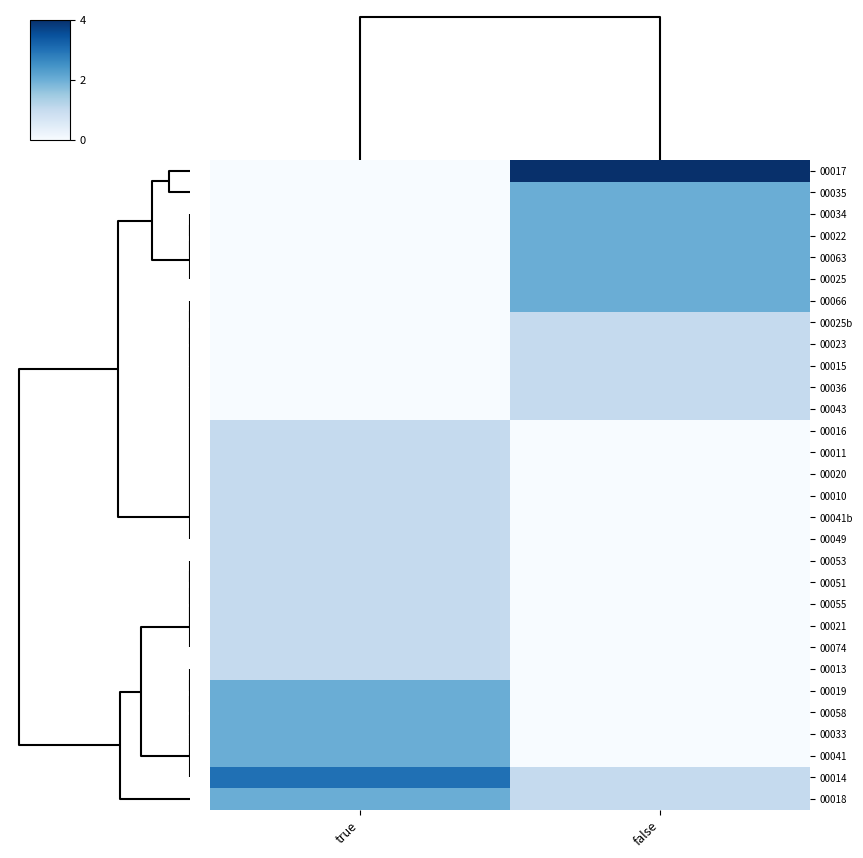

Count the number of categories in the chart.

2